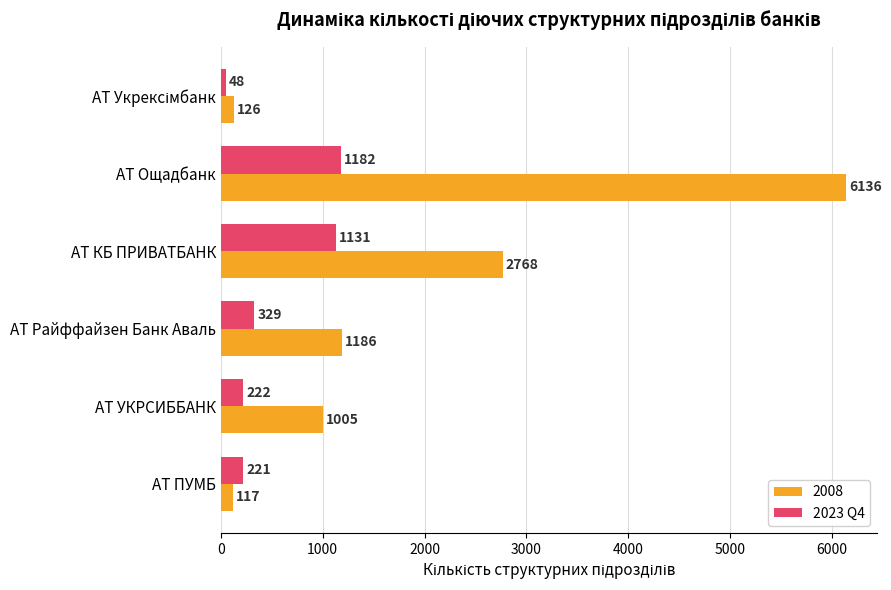

What is the difference between the second highest and minimum values in the 2008 series?

2651